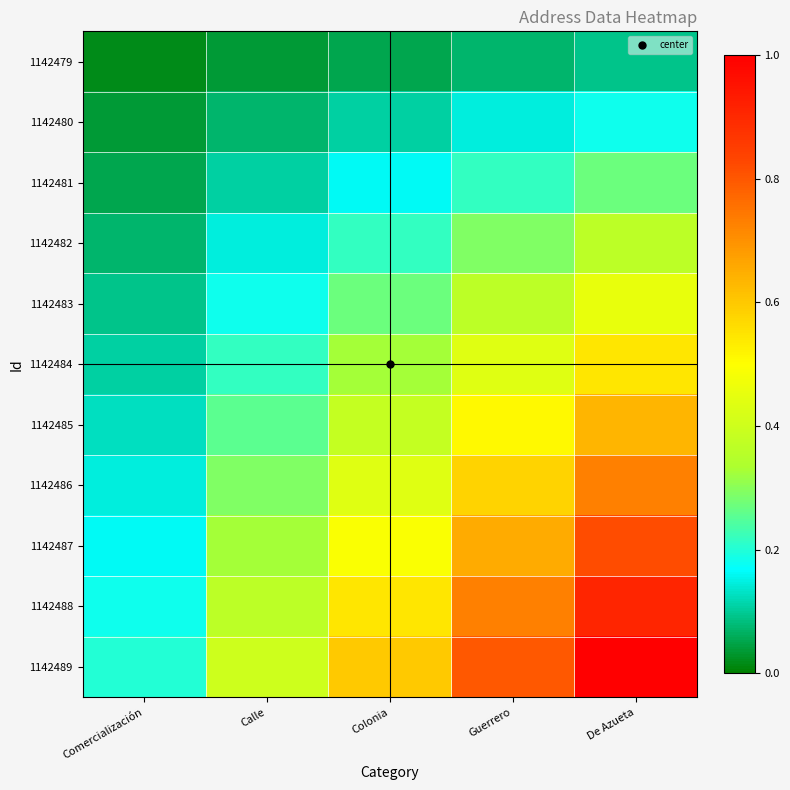

Which series has the largest range (max minus min)?

1142489